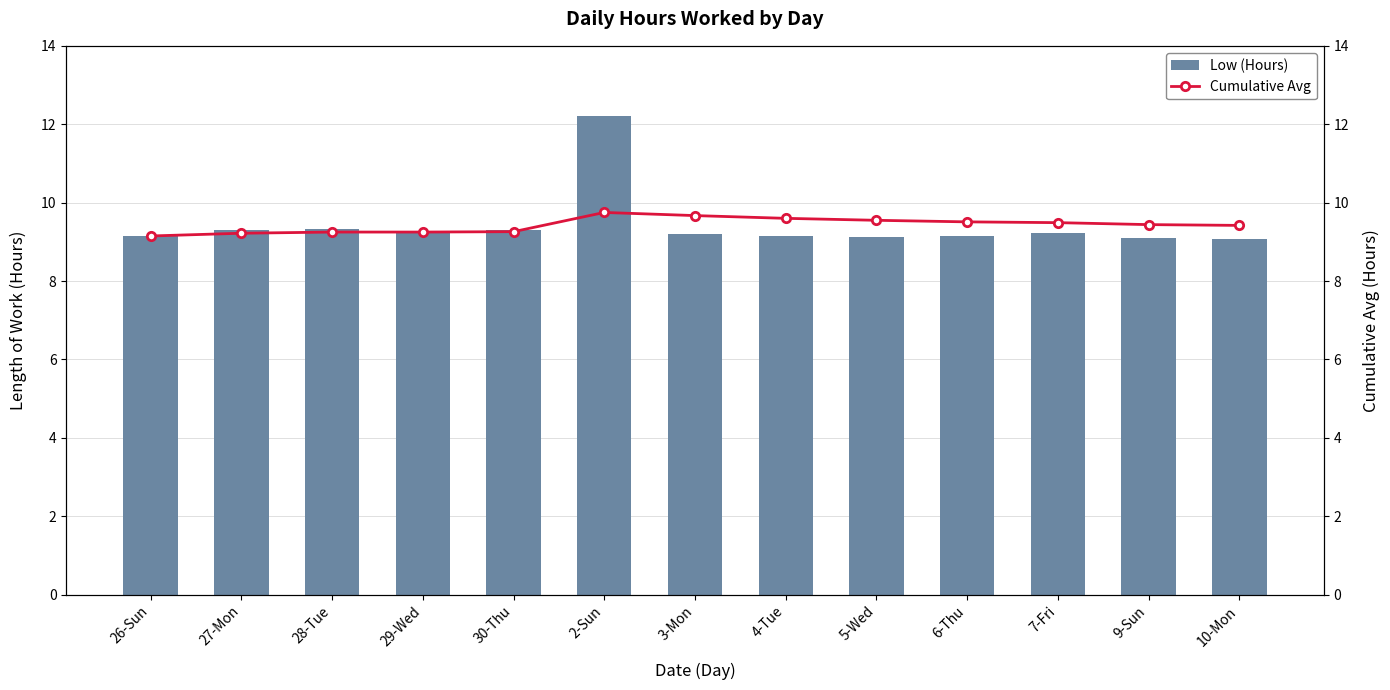

What are all the series names shown in the legend?

Low (Hours), Cumulative Avg